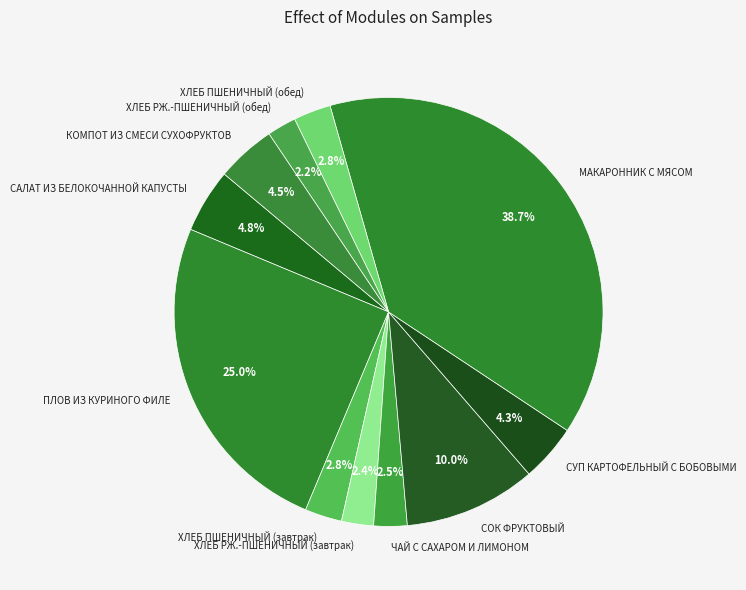

Which slice is the largest?

МАКАРОННИК С МЯСОМ